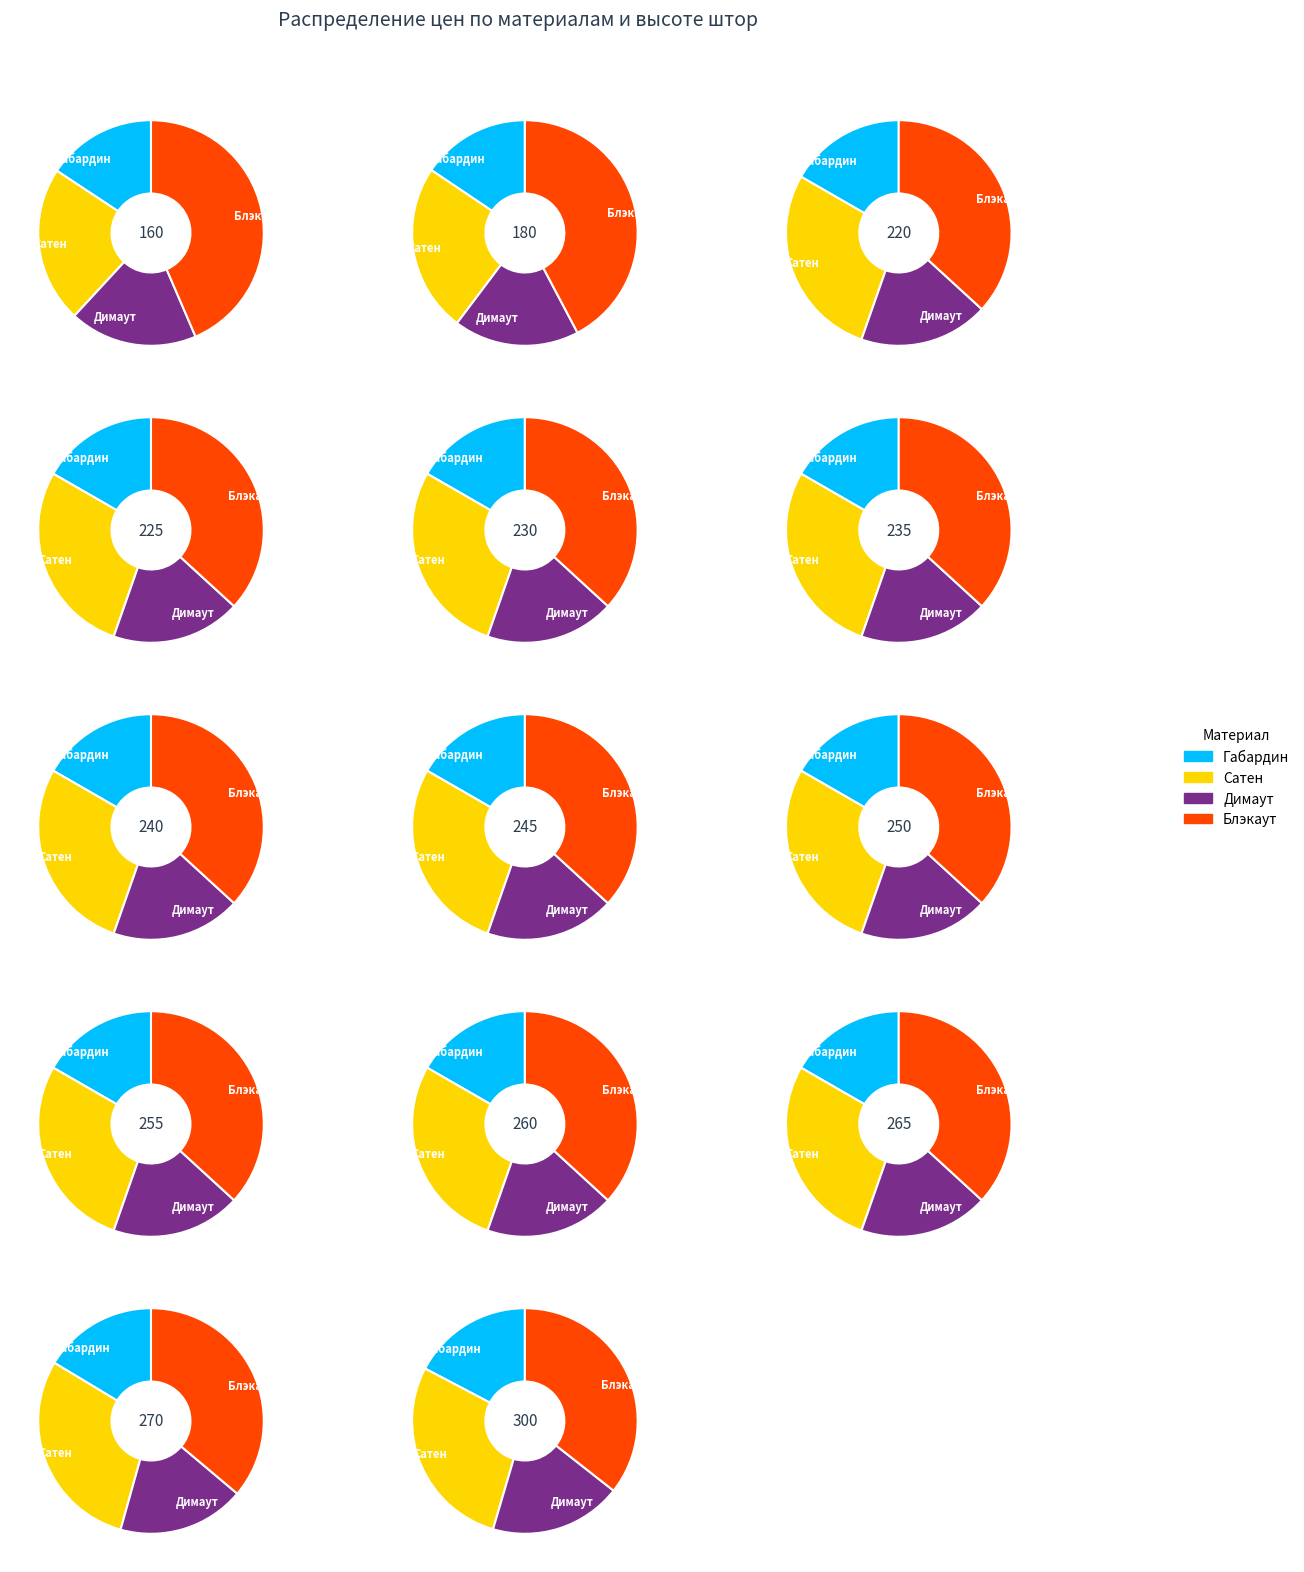

Which slice is the smallest?

160